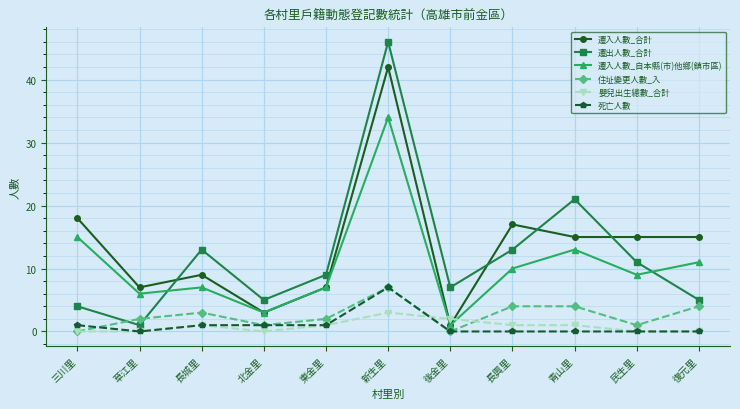

Reading right to left, extract all data points from this chart.

遷入人數_合計: 復元里=15	民生里=15	青山里=15	長興里=17	後金里=1	新生里=42	東金里=7	北金里=3	長城里=9	草江里=7	三川里=18
遷出人數_合計: 復元里=5	民生里=11	青山里=21	長興里=13	後金里=7	新生里=46	東金里=9	北金里=5	長城里=13	草江里=1	三川里=4
遷入人數_自本縣(市)他鄉(鎮市區): 復元里=11	民生里=9	青山里=13	長興里=10	後金里=1	新生里=34	東金里=7	北金里=3	長城里=7	草江里=6	三川里=15
住址變更人數_入: 復元里=4	民生里=1	青山里=4	長興里=4	後金里=0	新生里=7	東金里=2	北金里=1	長城里=3	草江里=2	三川里=0
嬰兒出生總數_合計: 復元里=0	民生里=0	青山里=1	長興里=1	後金里=2	新生里=3	東金里=1	北金里=0	長城里=1	草江里=0	三川里=0
死亡人數: 復元里=0	民生里=0	青山里=0	長興里=0	後金里=0	新生里=7	東金里=1	北金里=1	長城里=1	草江里=0	三川里=1